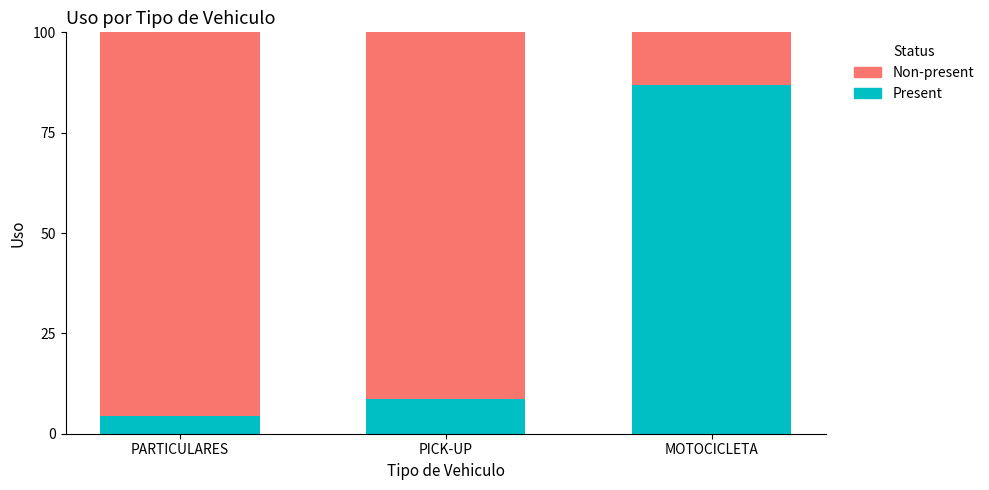

What is the difference between the maximum and second lowest values in the Present series?

78.3